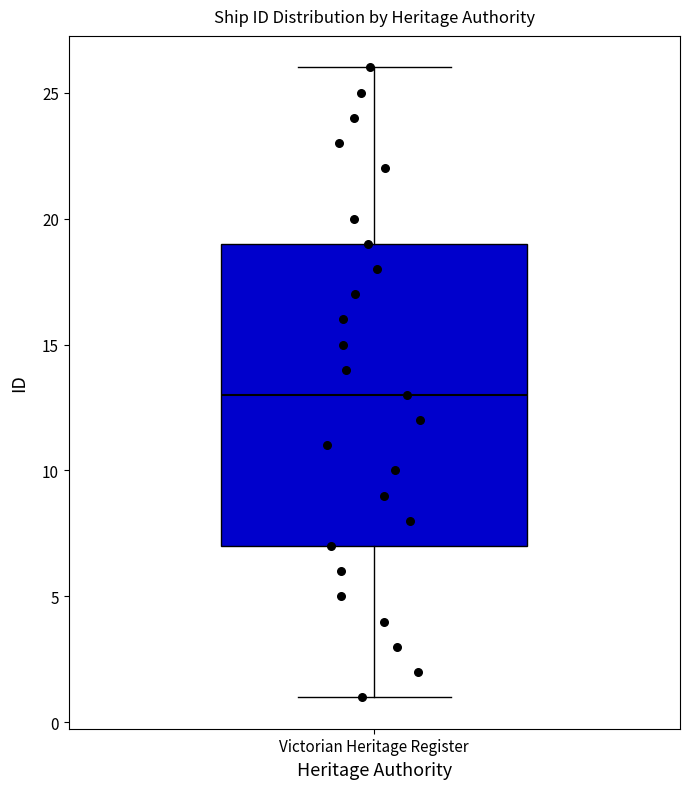

Where is the upper edge of the box for Victorian Heritage Register on the y-axis? The values are not printed on the chart, so give them approximately, as read against the axis.

19